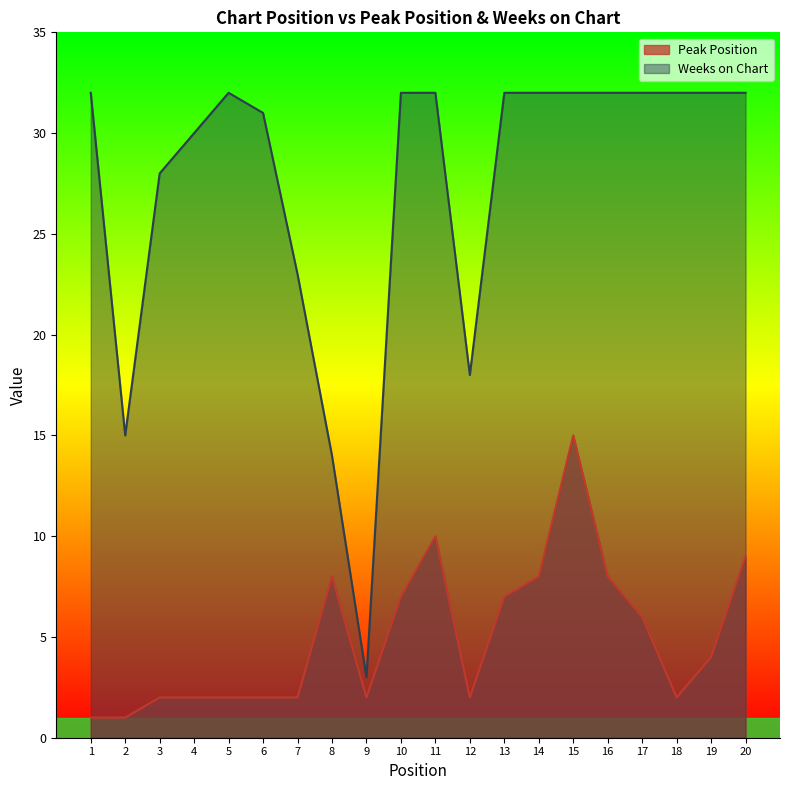

What is the spread (max minus min) of values at 8?

6